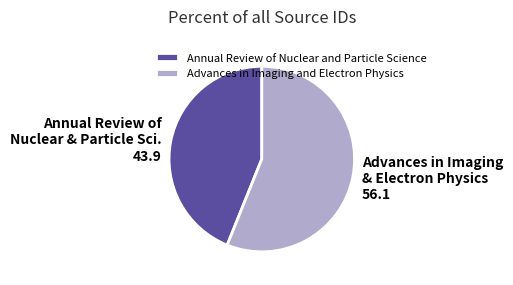

Which category accounts for the majority?

Advances in Imaging and Electron Physics